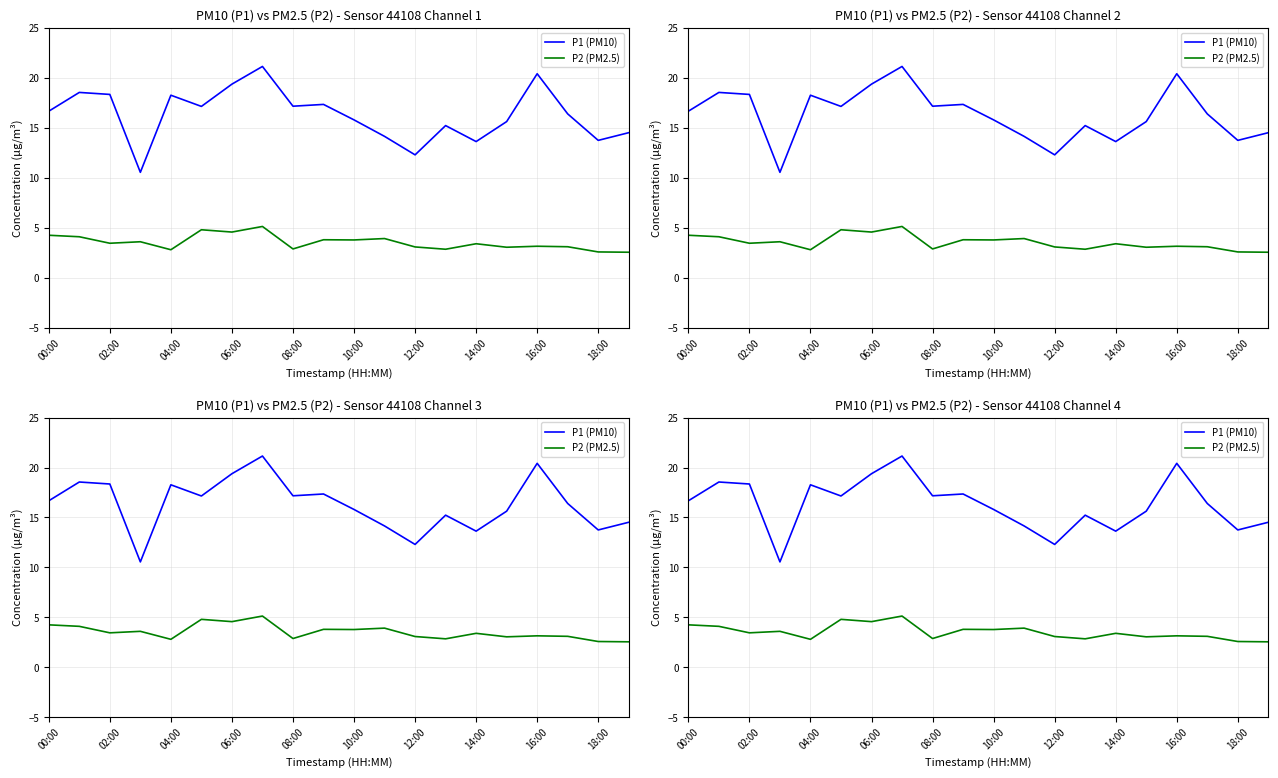

At 18:00, list the series in order from smallest to largest.

P2 (PM2.5), P1 (PM10)